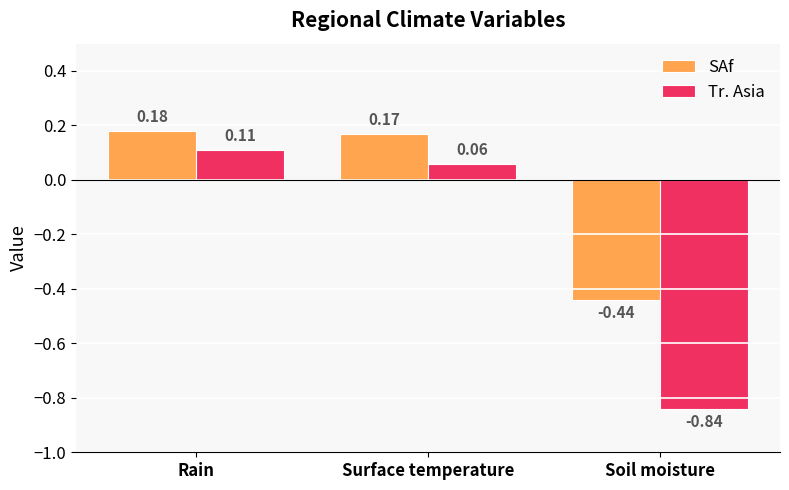

What is the spread (max minus min) of values at Soil moisture?

0.4